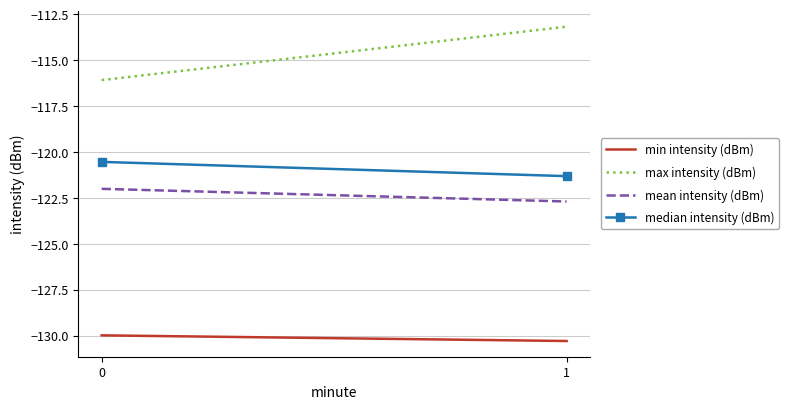

Reading right to left, list all the values displayed in this chart.

min intensity (dBm): 1=-130.3	0=-130.0
max intensity (dBm): 1=-113.2	0=-116.1
mean intensity (dBm): 1=-122.7	0=-122.0
median intensity (dBm): 1=-121.3	0=-120.5